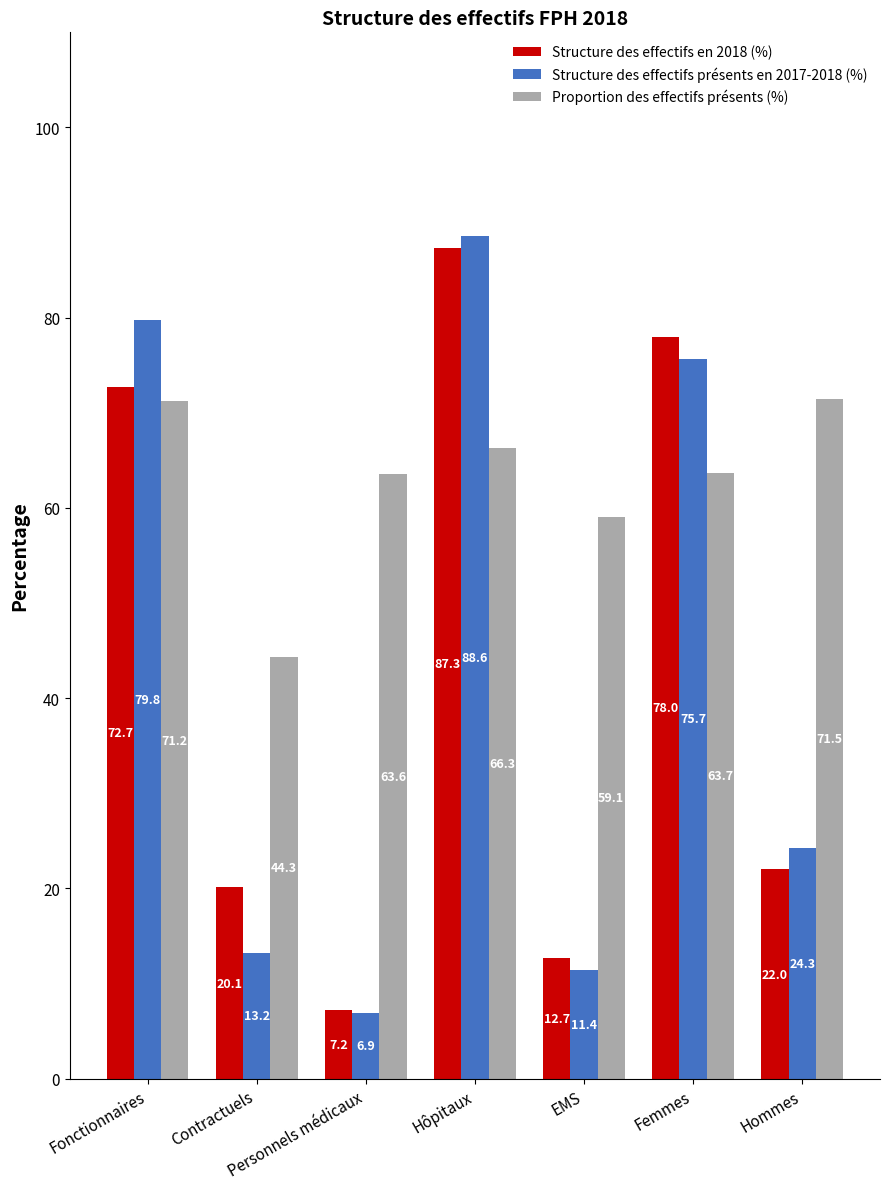

True or false: Structure des effectifs présents en 2017-2018 (%) has a value of 75.7 at Femmes.

True